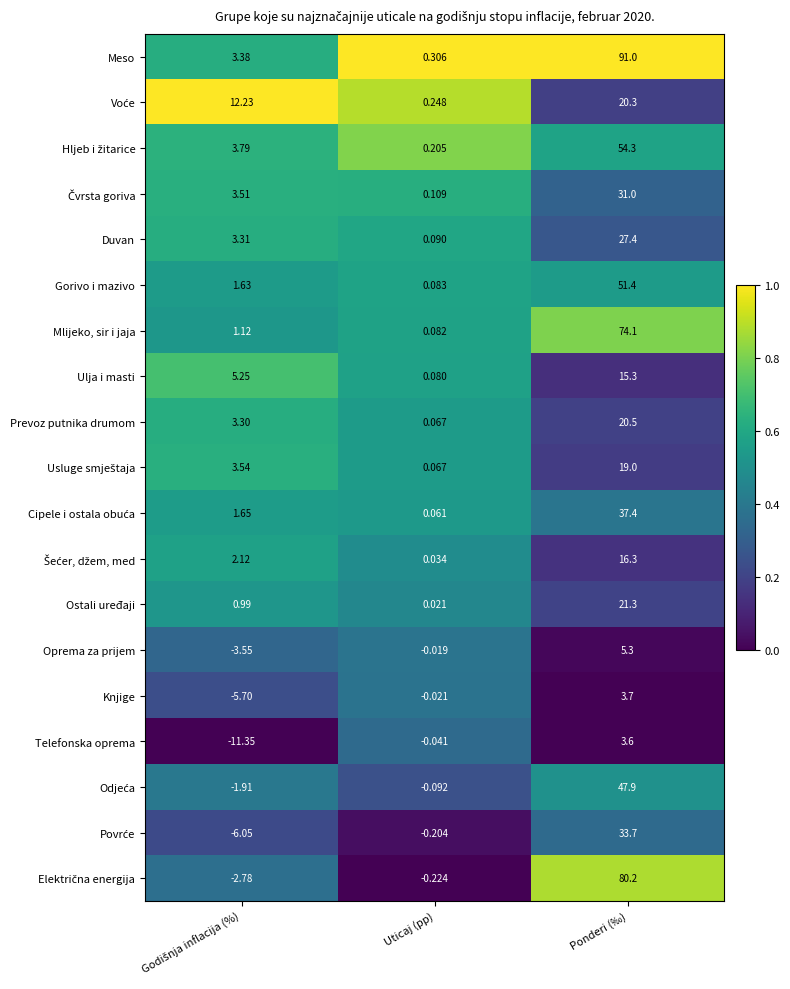

At which category is the sum across all series the highest?

Ponderi (‰)